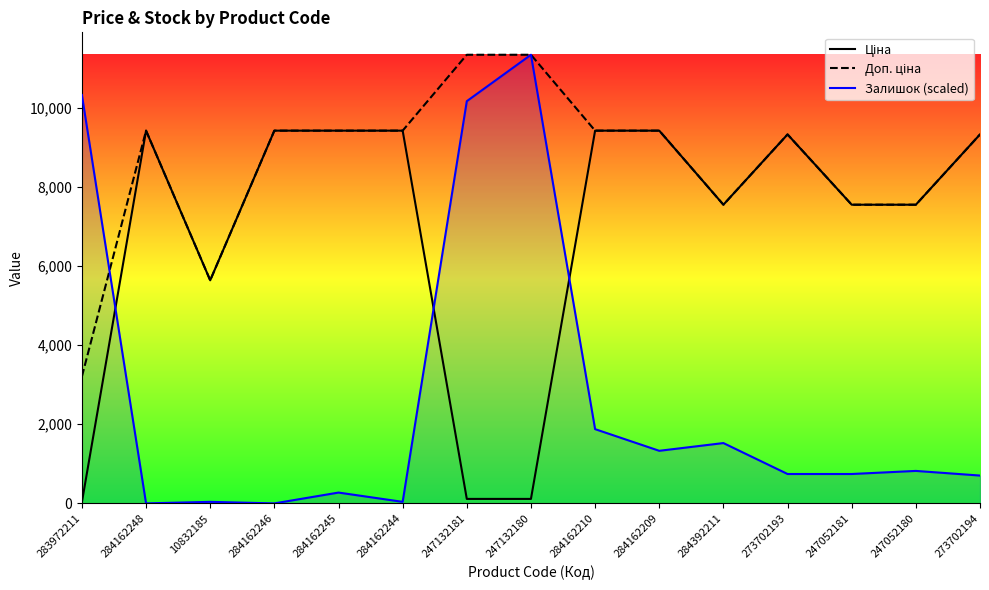

What is the difference between the Доп. ціна values at 284162210 and 247052181?

1871.0